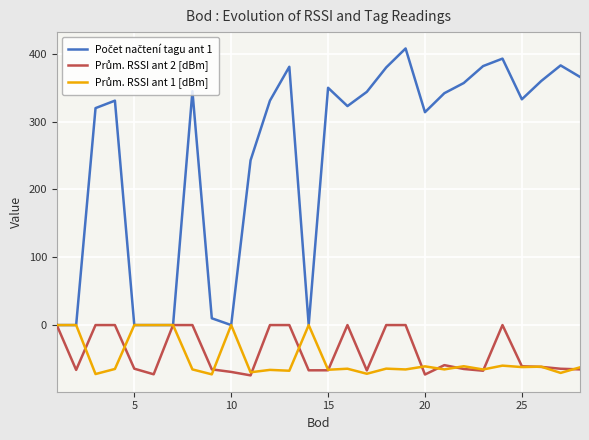

What is the smallest value displayed?

-74.2